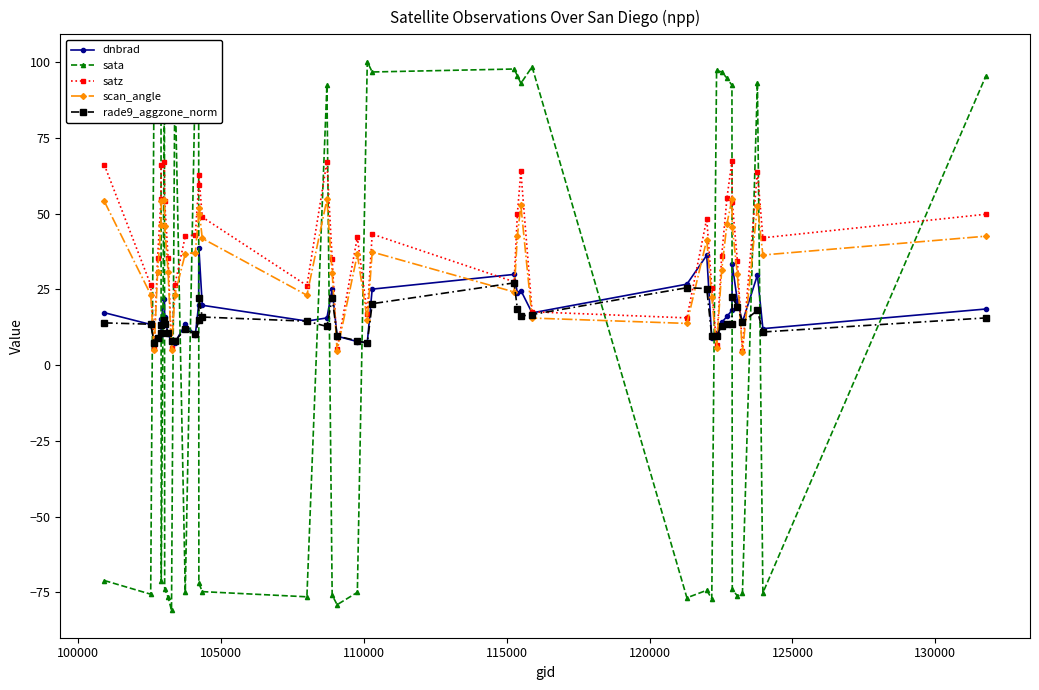

True or false: scan_angle has more than 1 points higher than both neighbors.

True